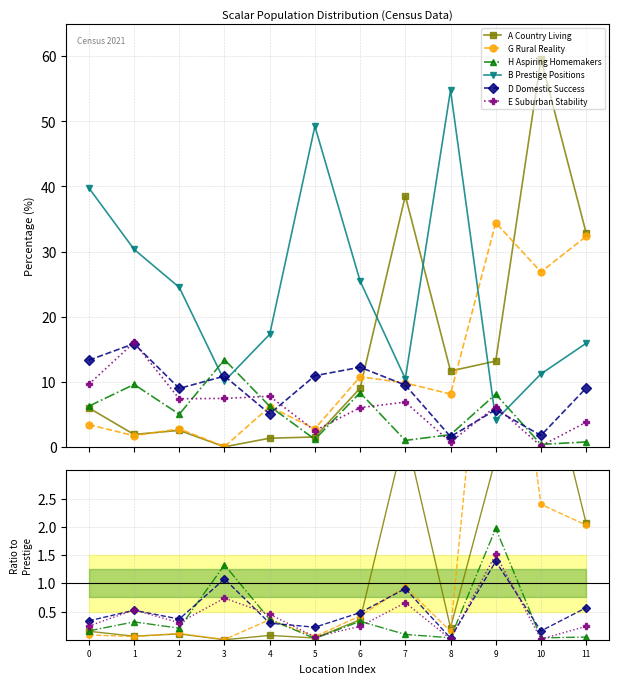

How many times do E Suburban Stability and A Country Living cross each other?

1